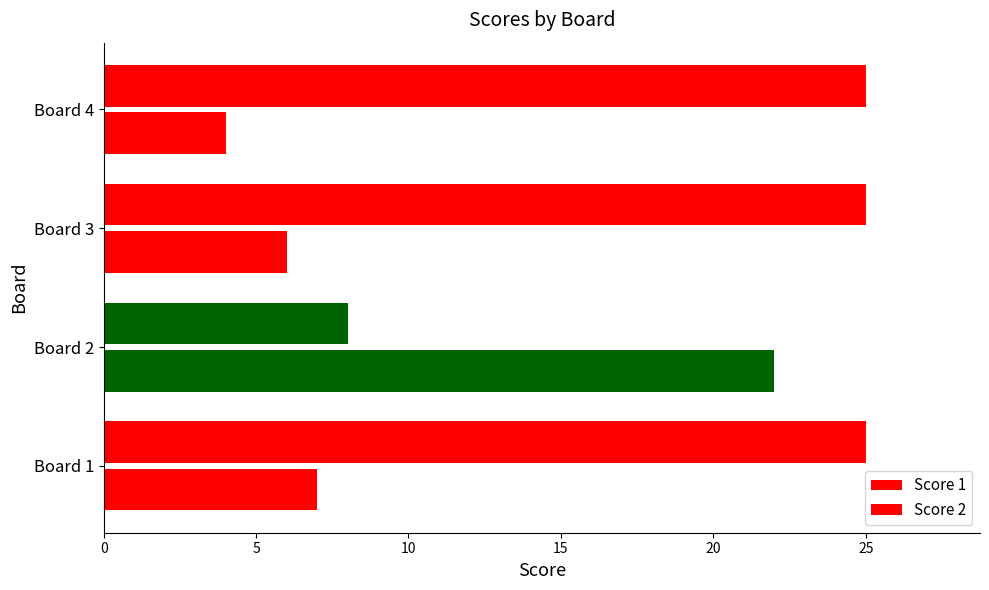

How many data points does each series have?

4